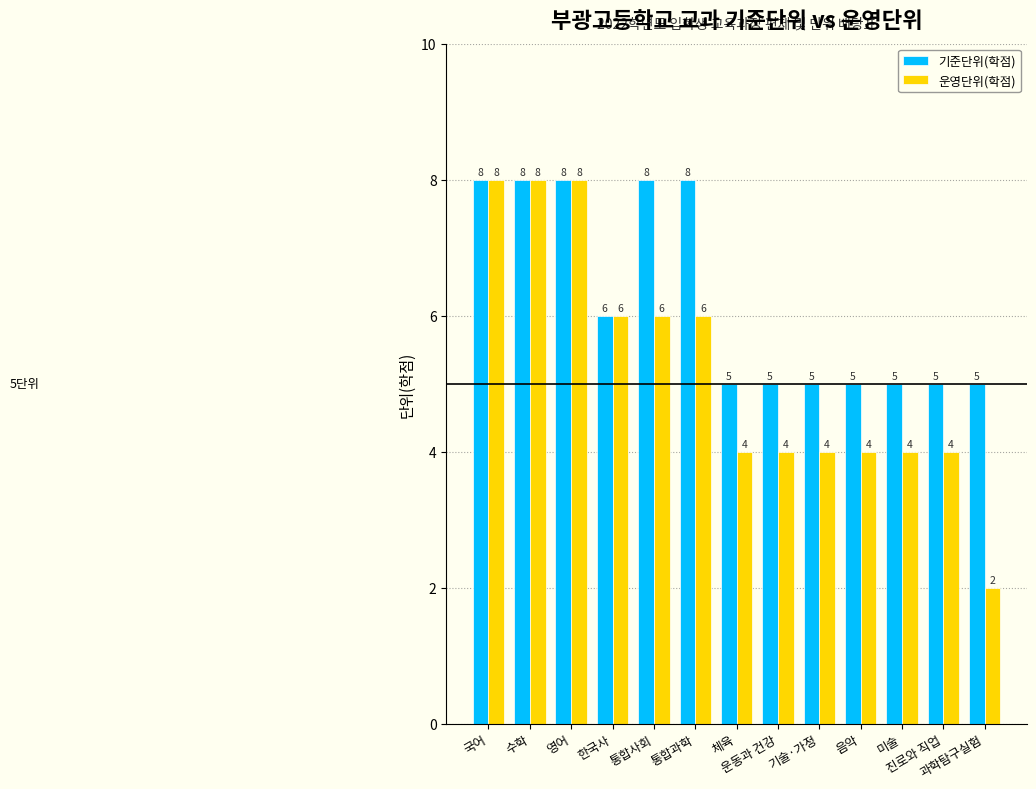

What is the value of the 운영단위(학점) bar at the 3rd from the left?

8